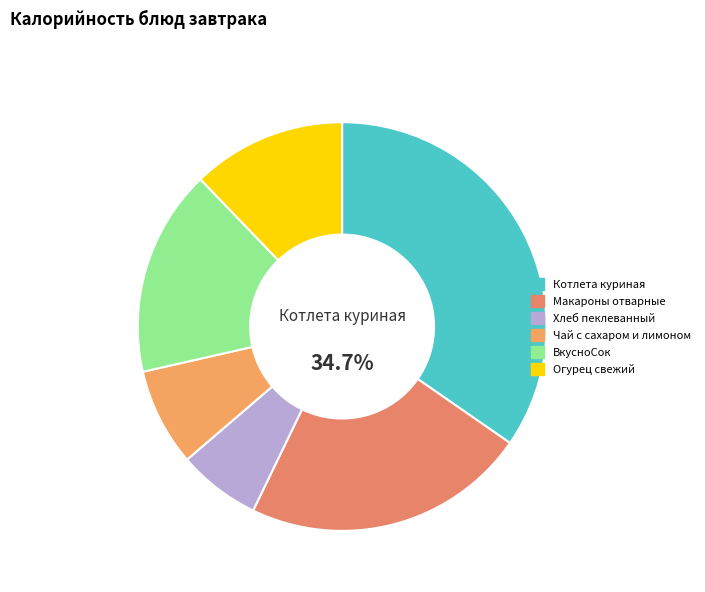

Which slice is the smallest?

Хлеб пеклеванный